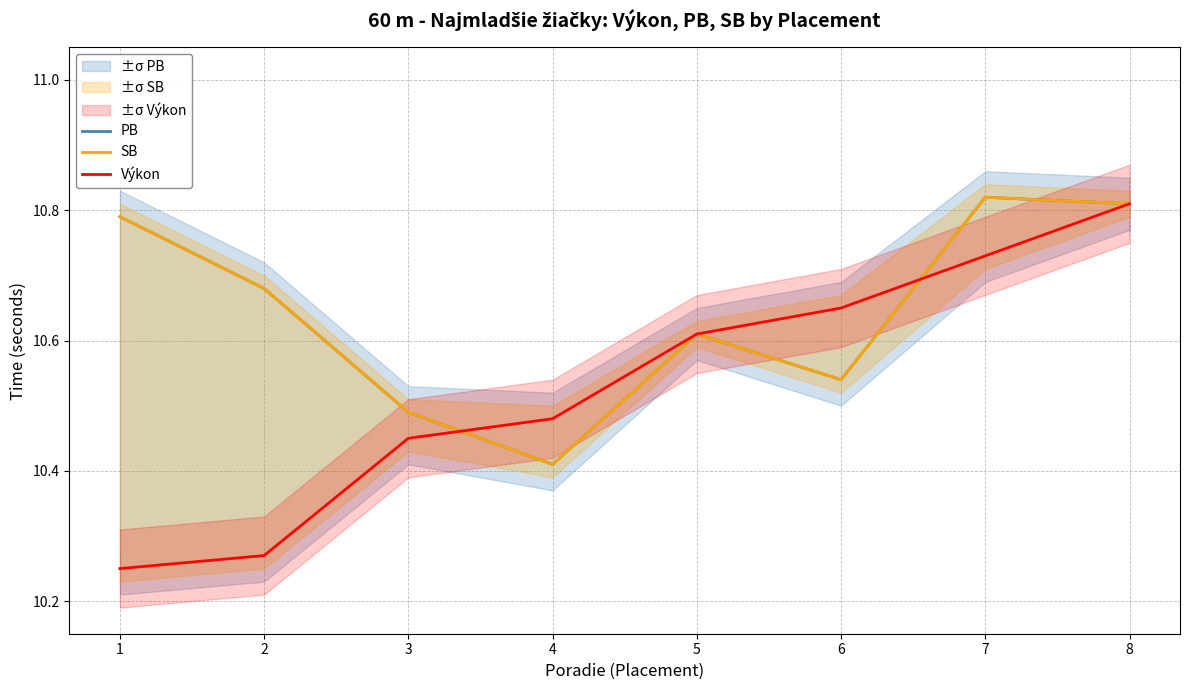

What are all the series names shown in the legend?

PB, SB, Výkon